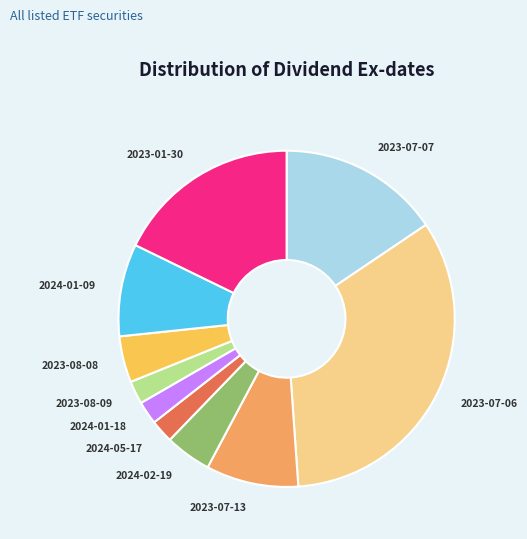

Combined, do 2024-02-19 and 2023-07-13 account for over 50%?

No